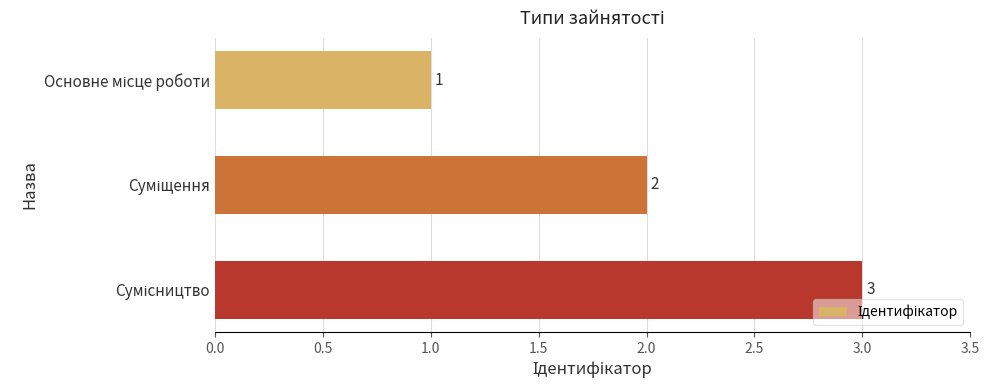

What is the maximum value shown in the chart?

3